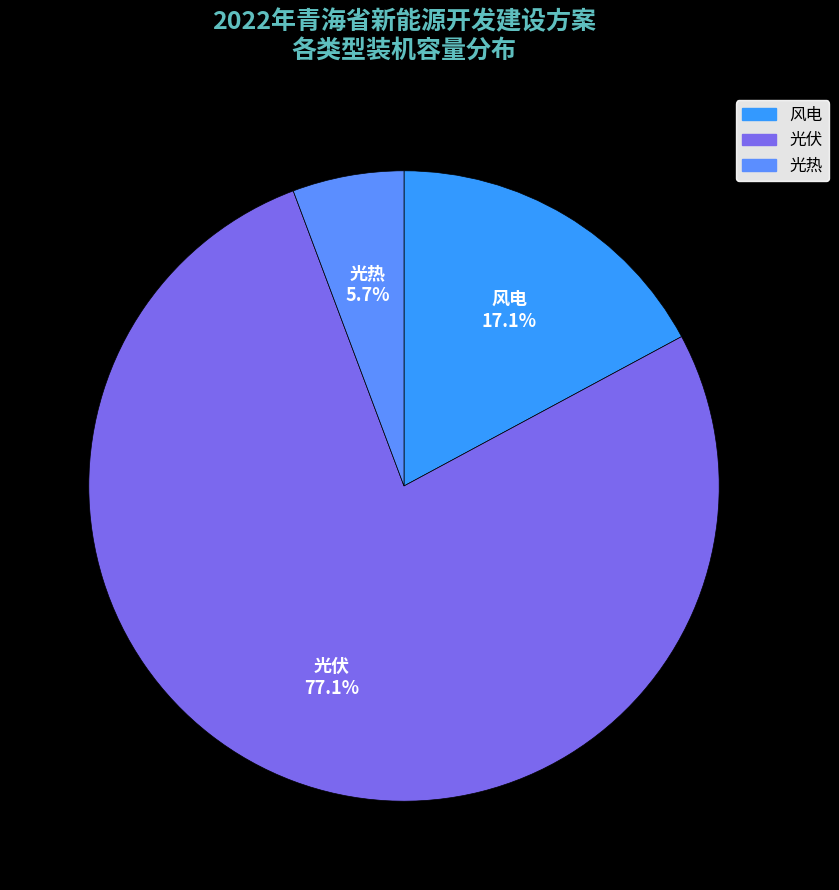

What is the ratio of the value at 风电 to the value at 光热?

3.0